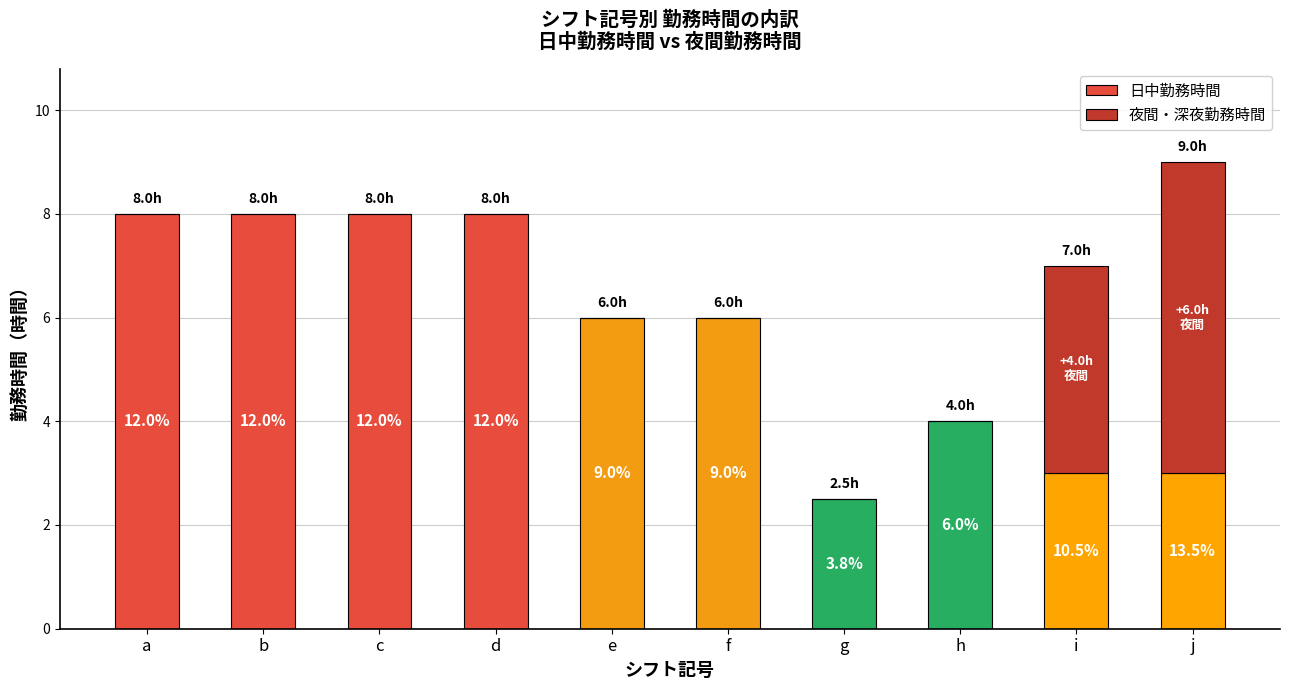

What are all the series names shown in the legend?

日中勤務時間, 夜間・深夜勤務時間